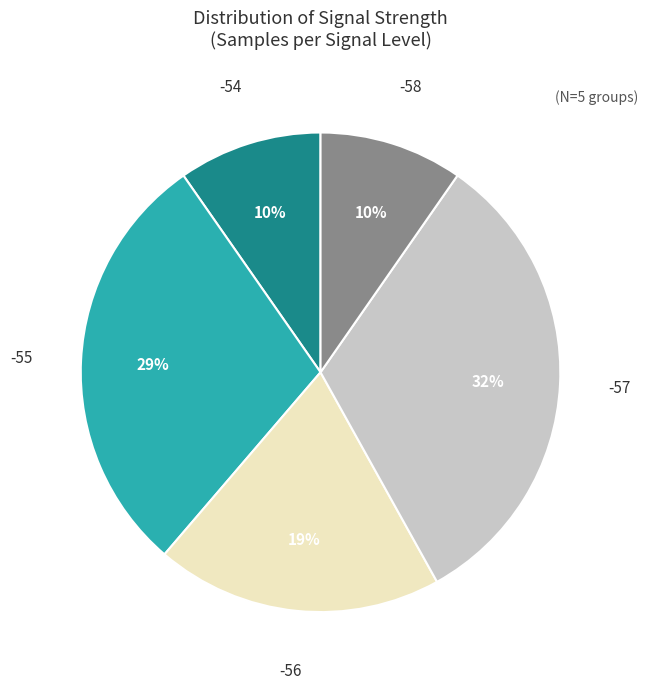

How many slices are in this pie chart?

5